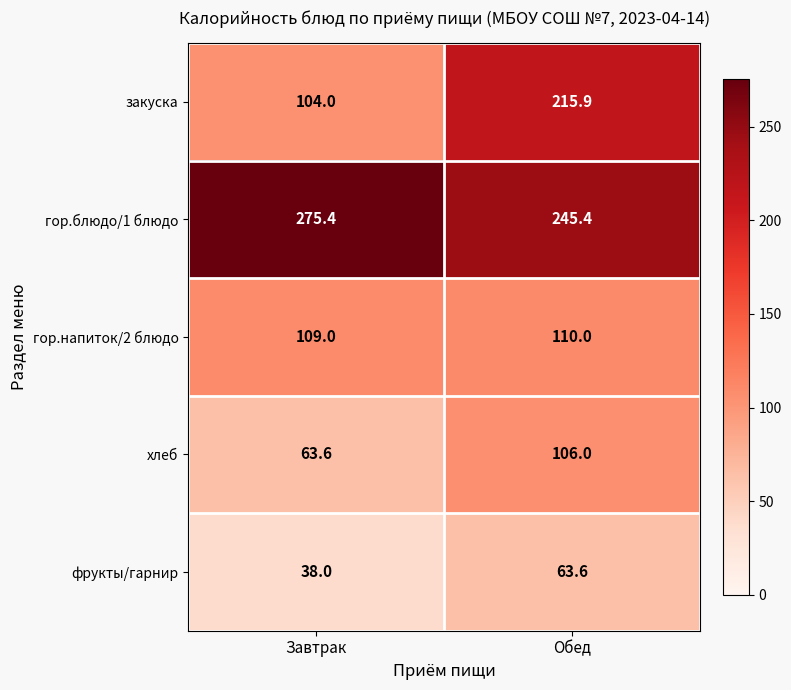

The value of фрукты/гарнир at Обед is 63.6. True or false?

True